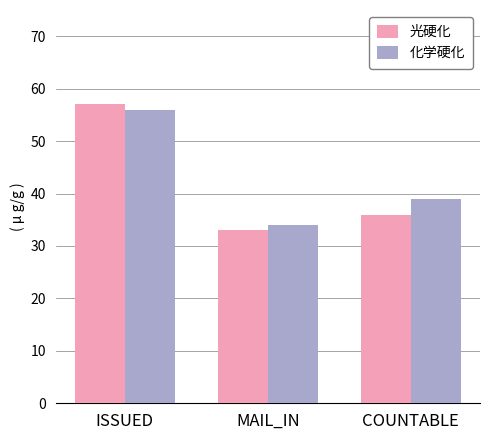

Count the number of data series in this chart.

2